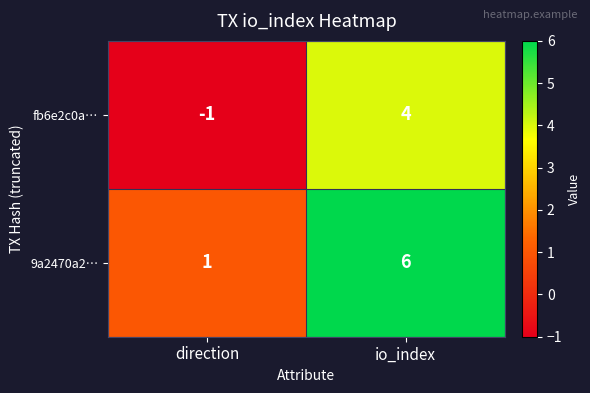

At which category is the sum across all series the highest?

io_index